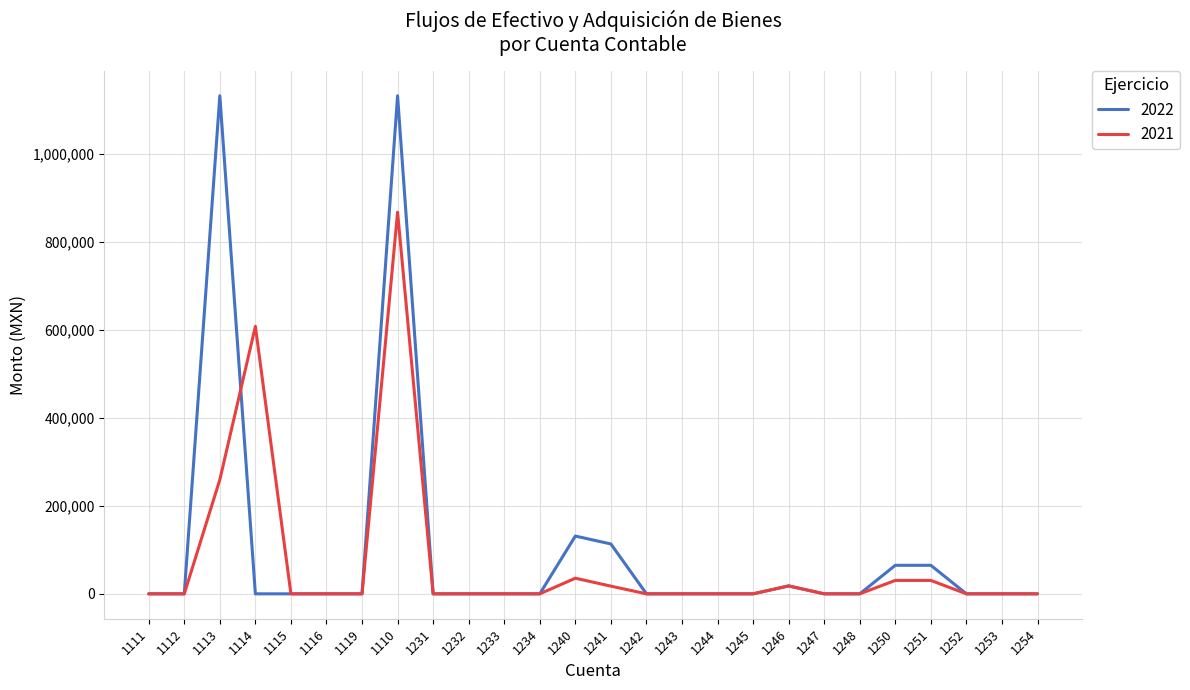

What are all the series names shown in the legend?

2022, 2021